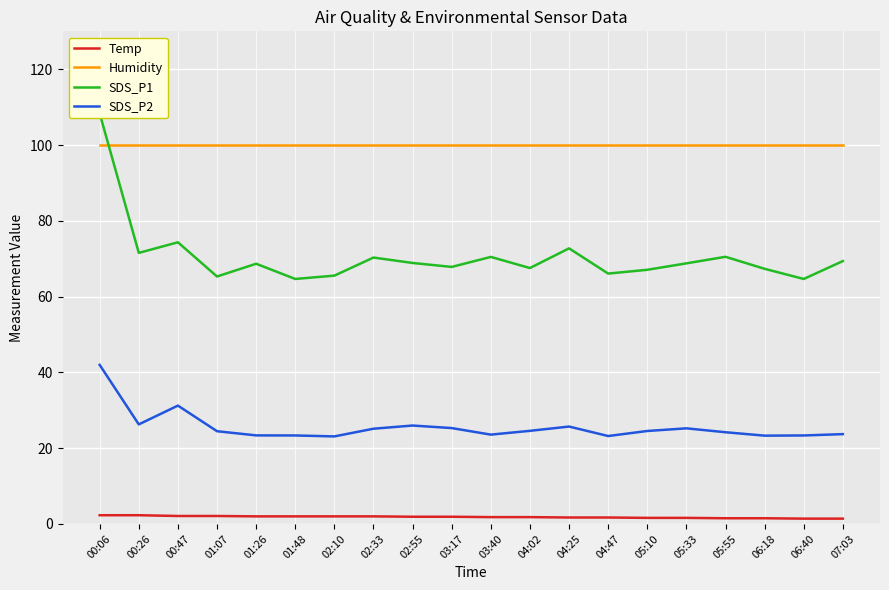

Reading left to right, extract all data points from this chart.

Temp: 2.3	2.3	2.1	2.1	2.0	2.0	2.0	2.0	1.9	1.9	1.8	1.8	1.7	1.7	1.6	1.6	1.5	1.5	1.4	1.4
Humidity: 99.9	99.9	99.9	99.9	99.9	99.9	99.9	99.9	99.9	99.9	99.9	99.9	99.9	99.9	99.9	99.9	99.9	99.9	99.9	99.9
SDS_P1: 108.3	71.5	74.3	65.3	68.7	64.7	65.5	70.3	68.9	67.8	70.5	67.5	72.7	66.1	67.1	68.8	70.5	67.3	64.7	69.4
SDS_P2: 42.0	26.3	31.2	24.5	23.4	23.4	23.1	25.1	26.0	25.3	23.6	24.6	25.7	23.2	24.5	25.2	24.2	23.3	23.4	23.7